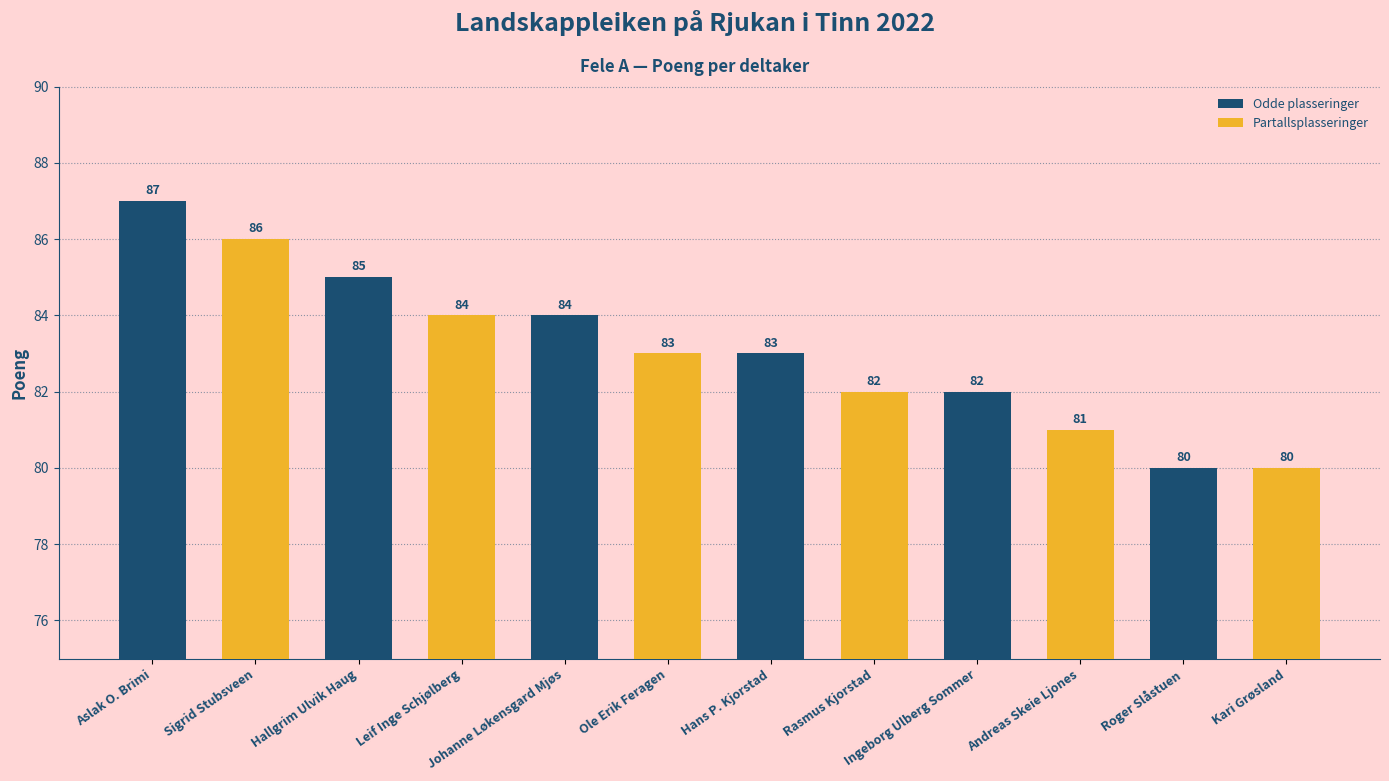

Reading right to left, extract all data points from this chart.

Kari Grøsland=80	Roger Slåstuen=80	Andreas Skeie Ljones=81	Ingeborg Ulberg Sommer=82	Rasmus Kjorstad=82	Hans P. Kjorstad=83	Ole Erik Feragen=83	Johanne Løkensgard Mjøs=84	Leif Inge Schjølberg=84	Hallgrim Ulvik Haug=85	Sigrid Stubsveen=86	Aslak O. Brimi=87